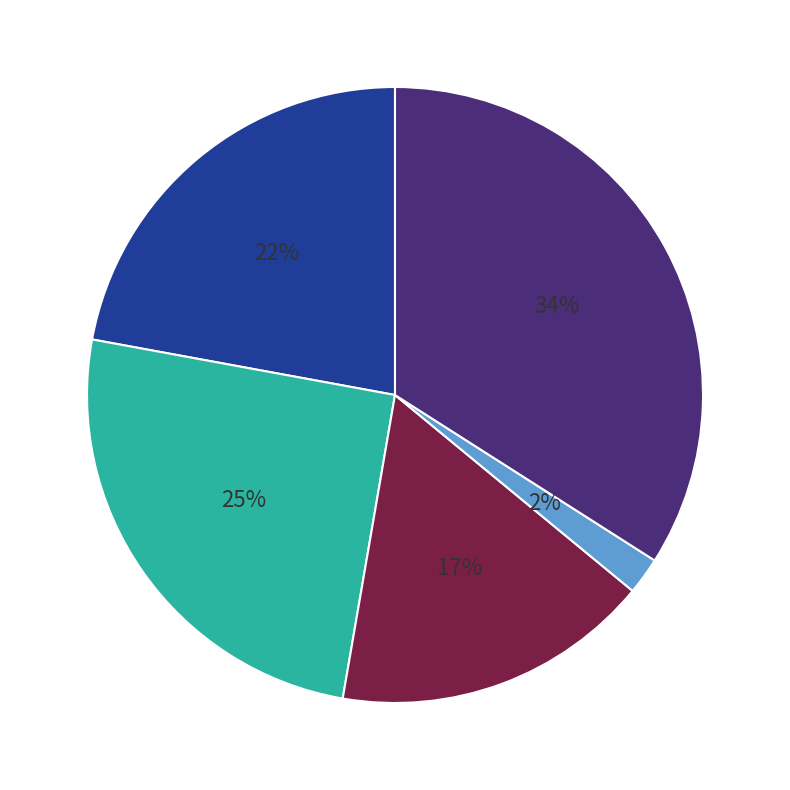

Is there a majority slice in this chart?

No